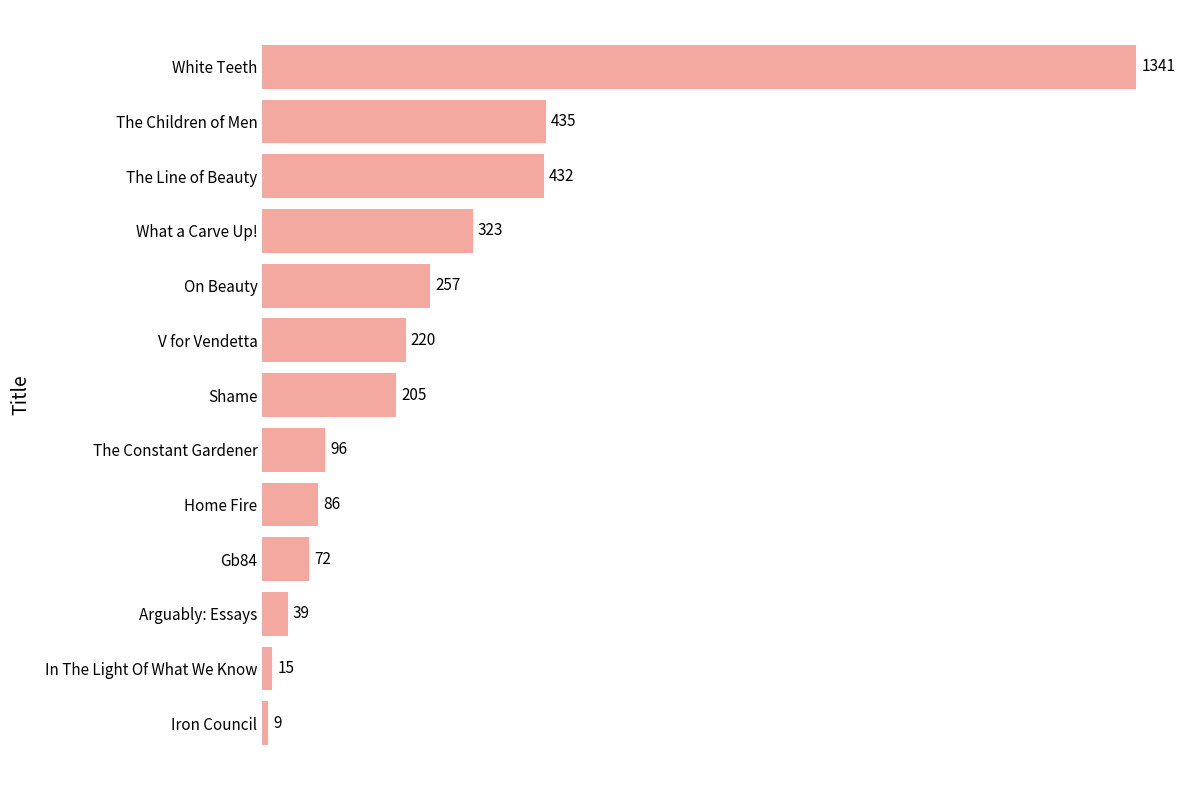

What is the sum of all values?

3530